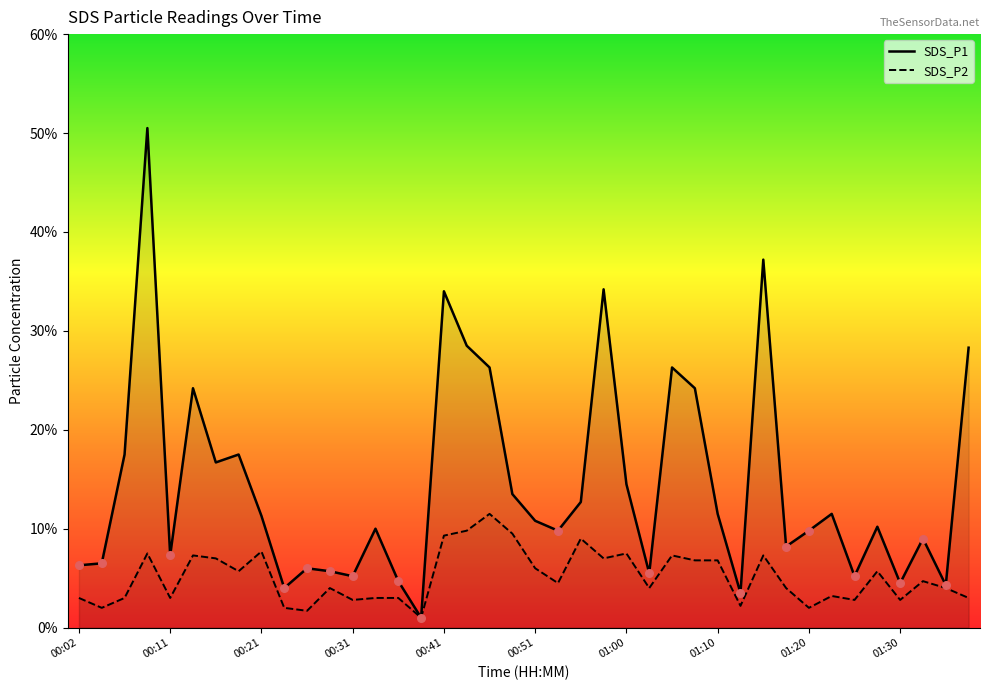

What are all the series names shown in the legend?

SDS_P1, SDS_P2